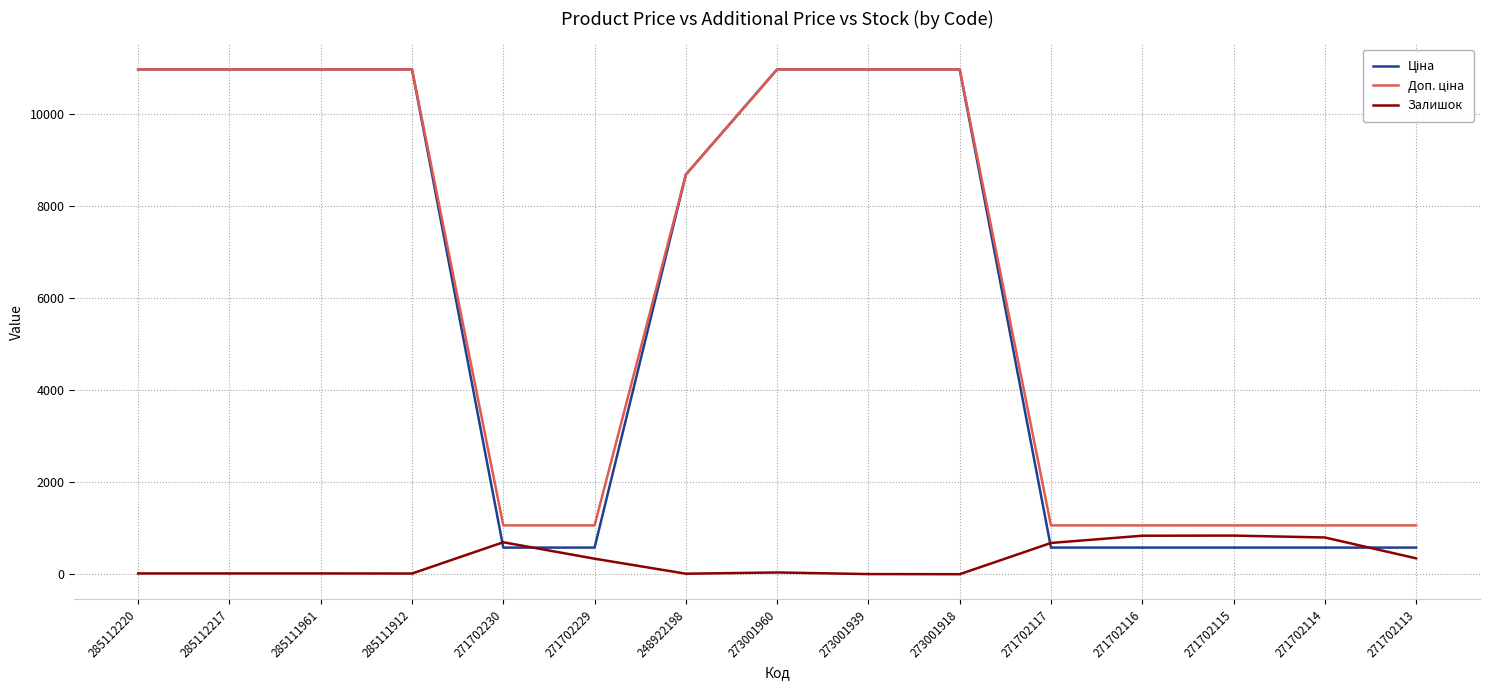

What is the maximum value shown in the chart?

10964.4